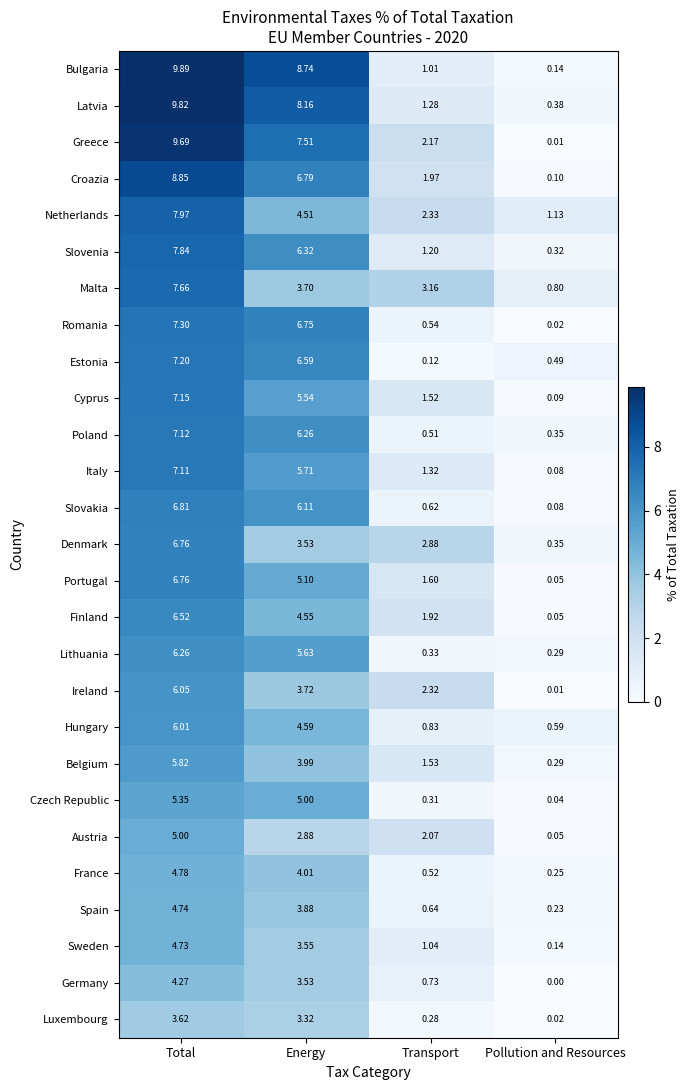

How many data points in France are above 4?

2